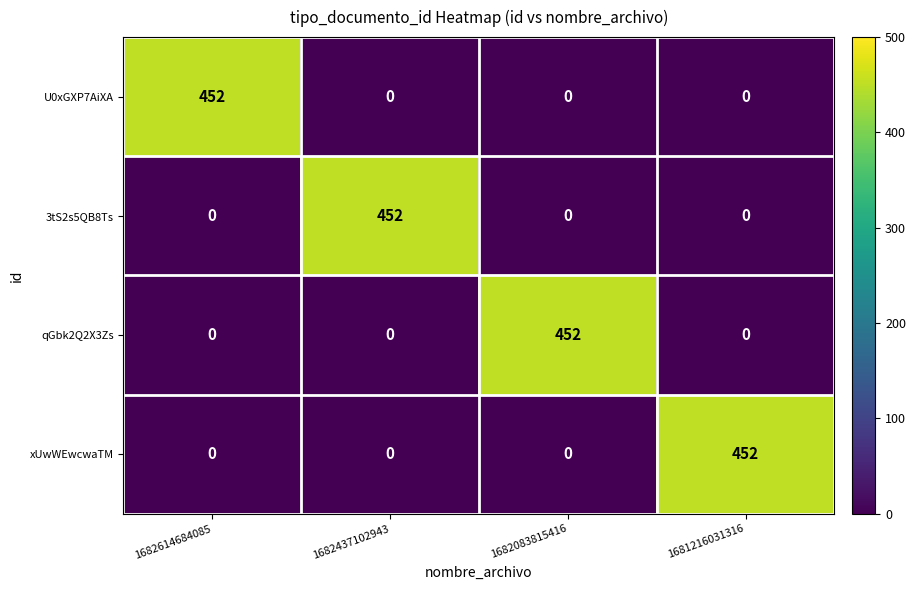

The 3tS2s5QB8Ts series shows -293 at 1681216031316. True or false?

False